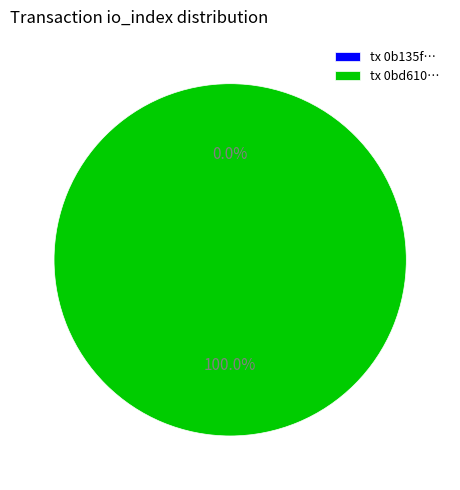

Rank the categories by value from lowest to highest.

tx_hash_0, tx_hash_1